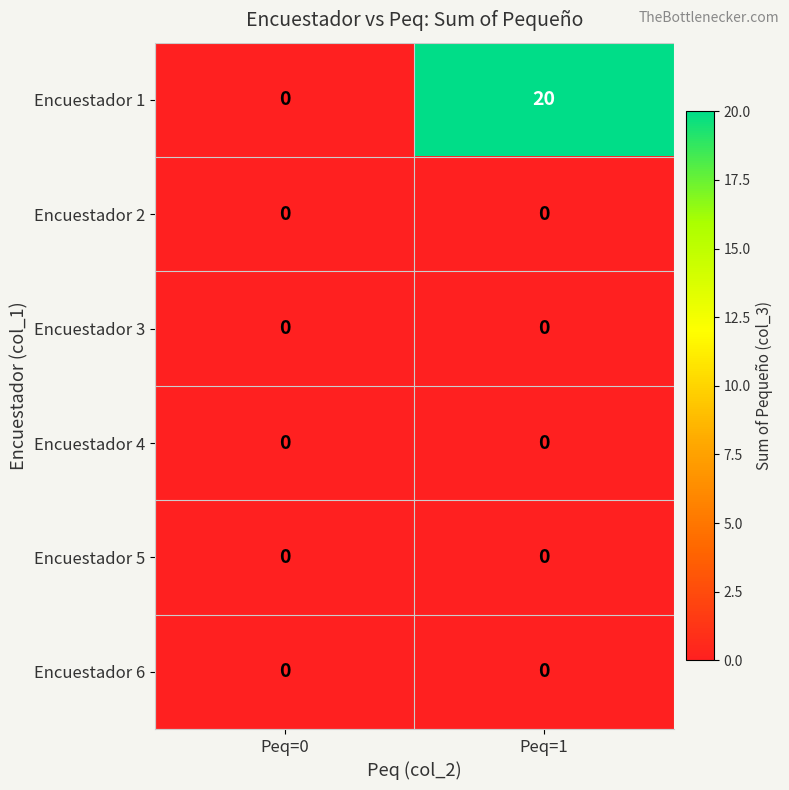

What is the total value across all series at Peq=1?

20